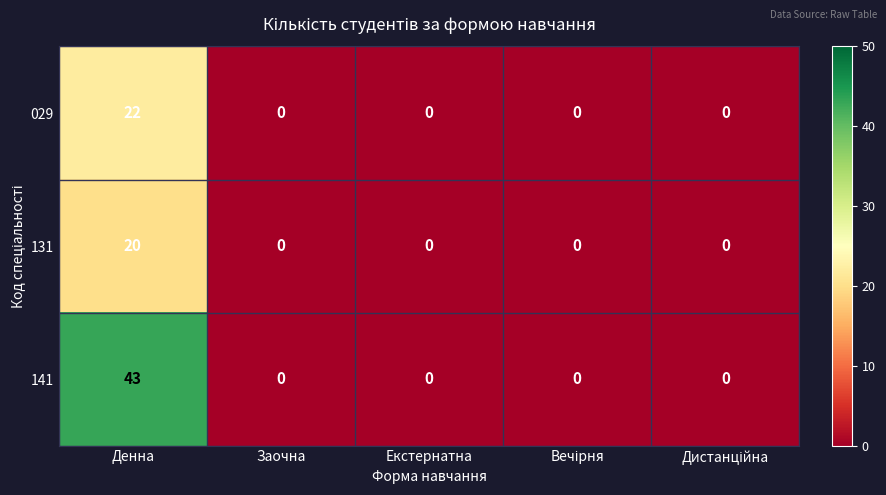

At which category is the sum across all series the highest?

Денна